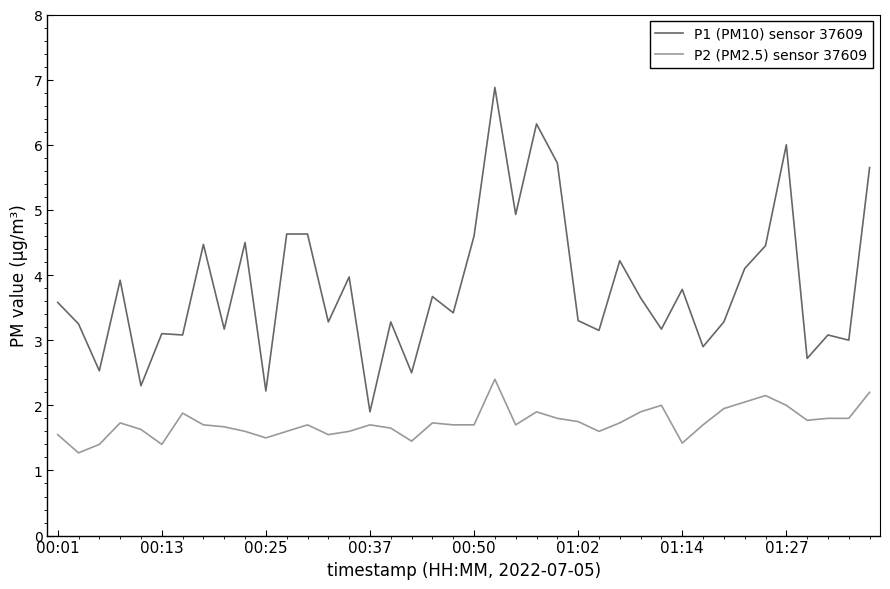

True or false: P2 (PM2.5) sensor 37609 has more than 1 interior local peaks.

True